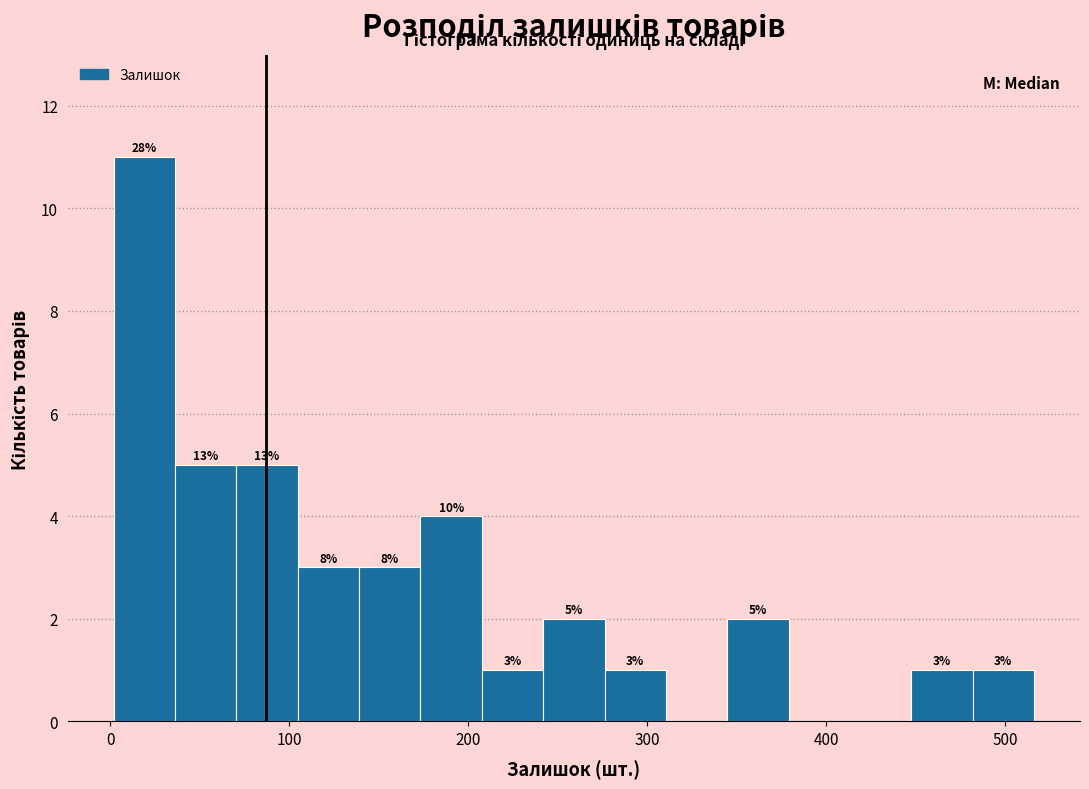

Around what value on the x-axis is the tallest bar? Give the approximate position of its centre, as read against the axis.

20